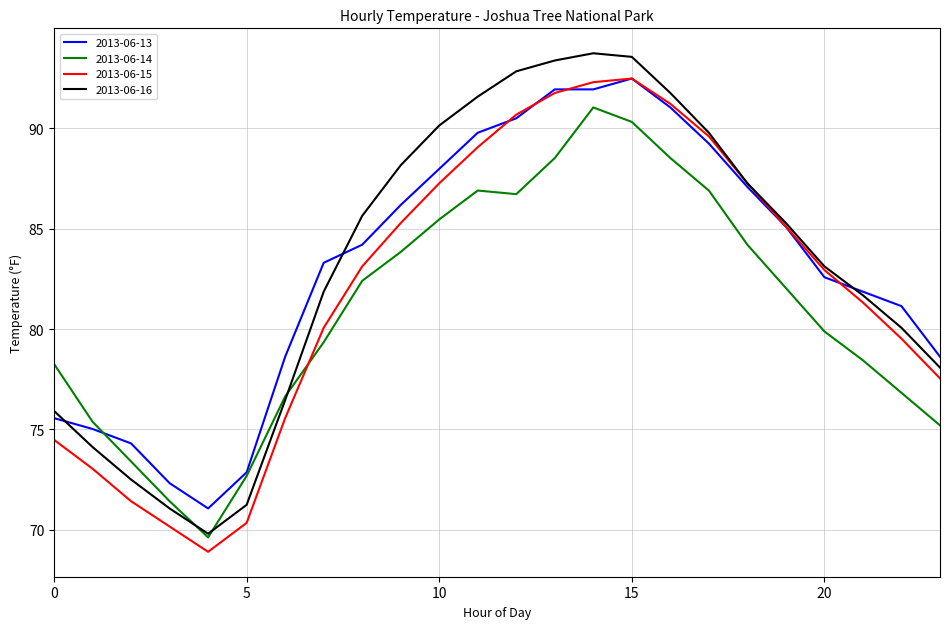

Which series has the largest range (max minus min)?

2013-06-16